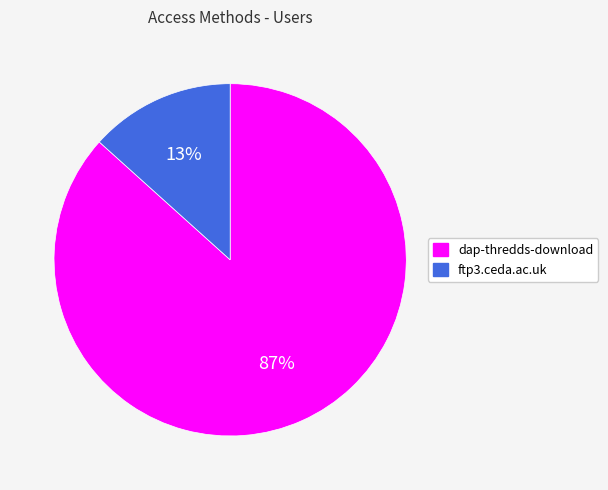

Count the number of slices in the pie.

2